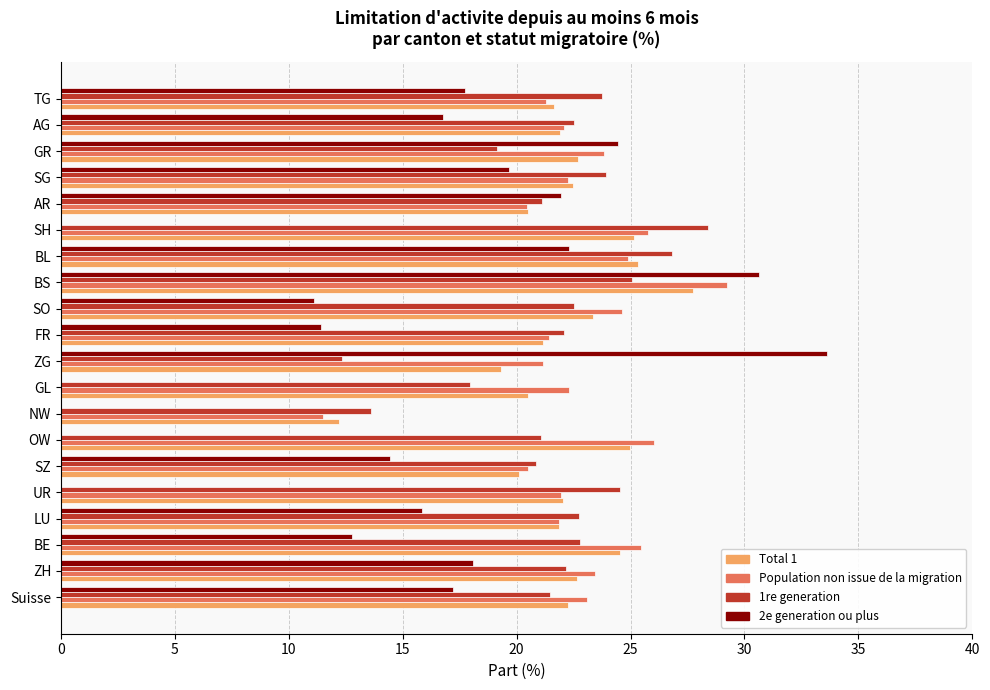

What is the sum of all Population non issue de la migration values?

453.1